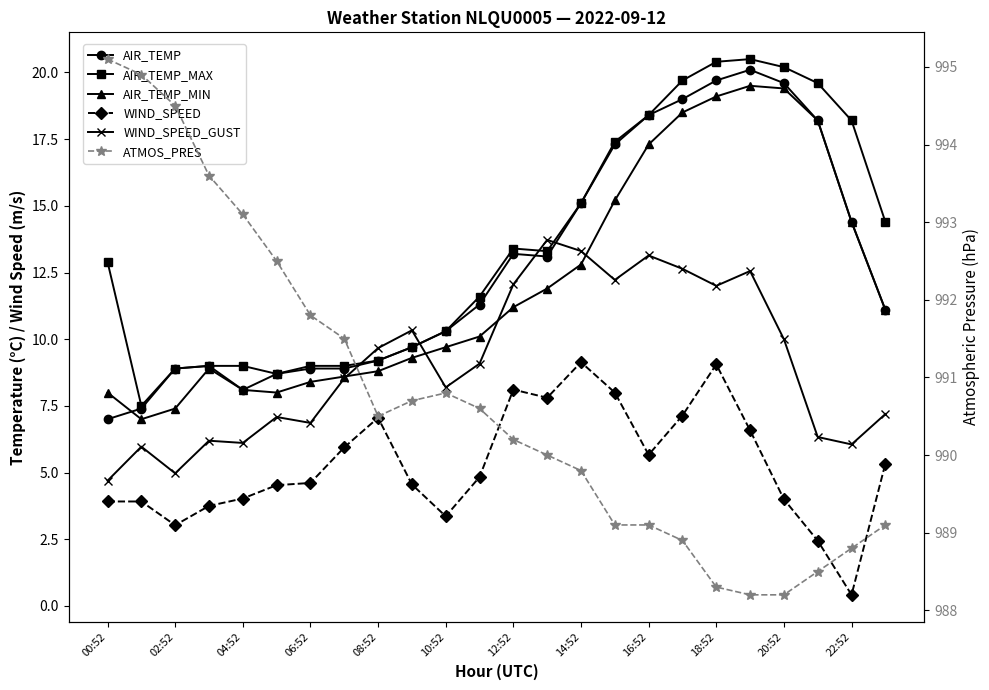

Between 08:52 and 12:52, which is larger?

12:52